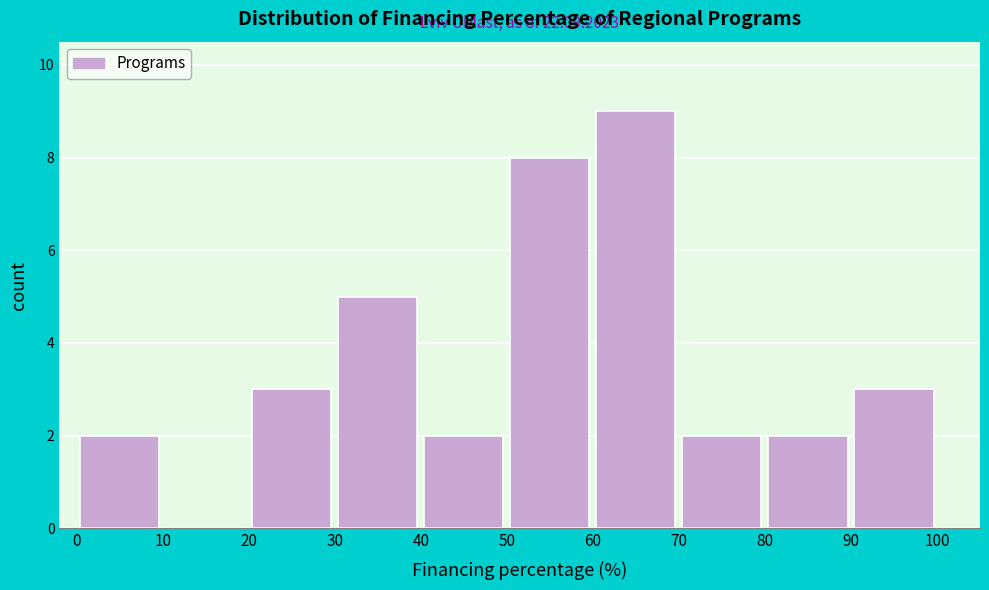

Over which range of the x-axis is the bar tallest?

60 to 70